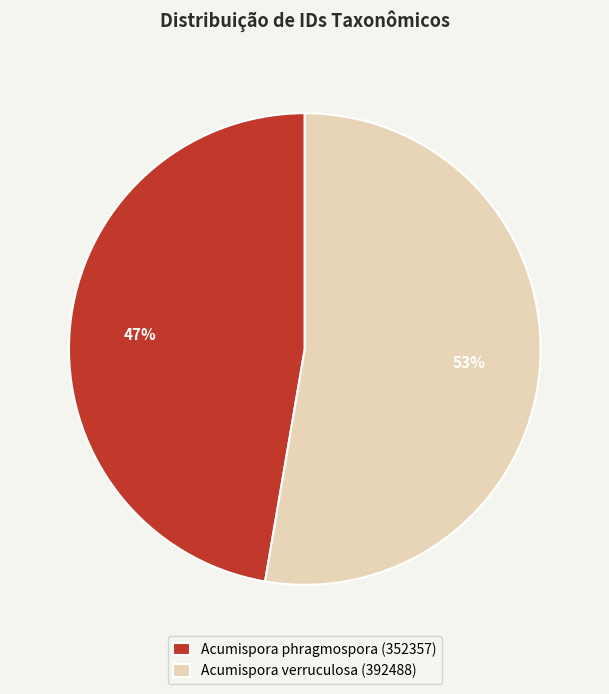

Which category accounts for the majority?

Acumispora verruculosa